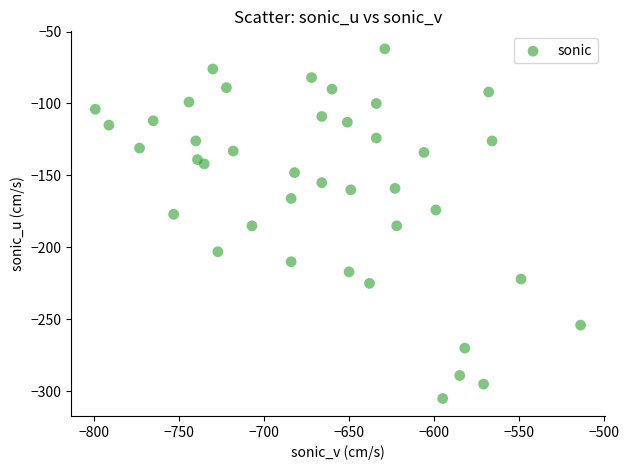

What is the range of Y values (max minus min)?

243